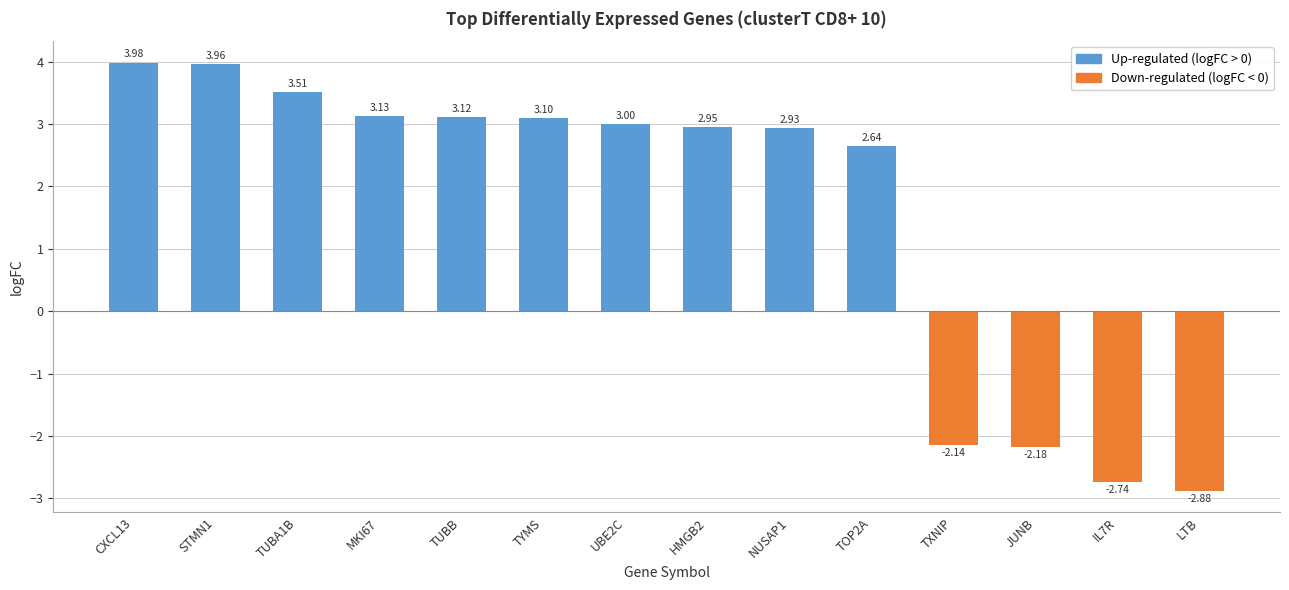

What is the sum of the values at LTB and TOP2A?

-0.2